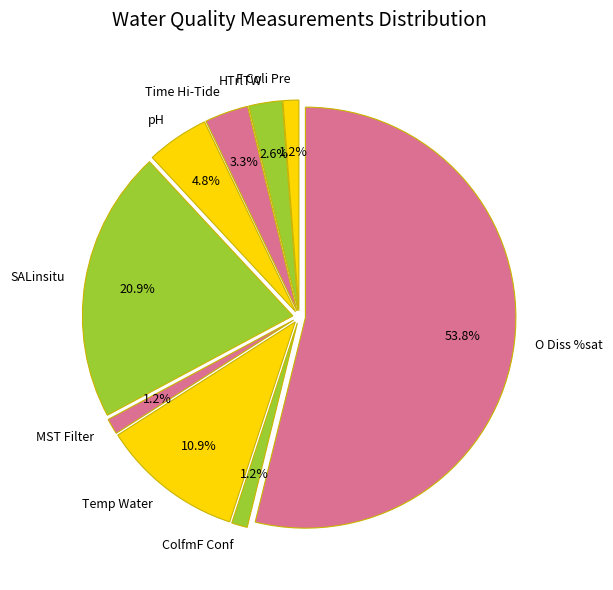

Does O Diss %sat represent more than half of the total?

Yes